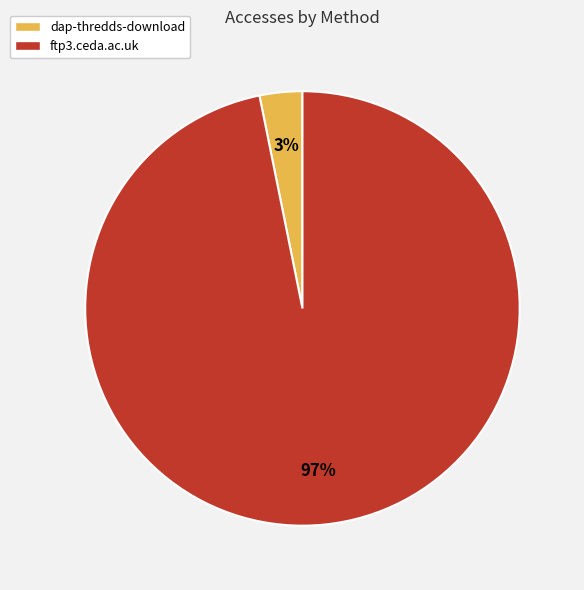

Which slice is the smallest?

dap-thredds-download